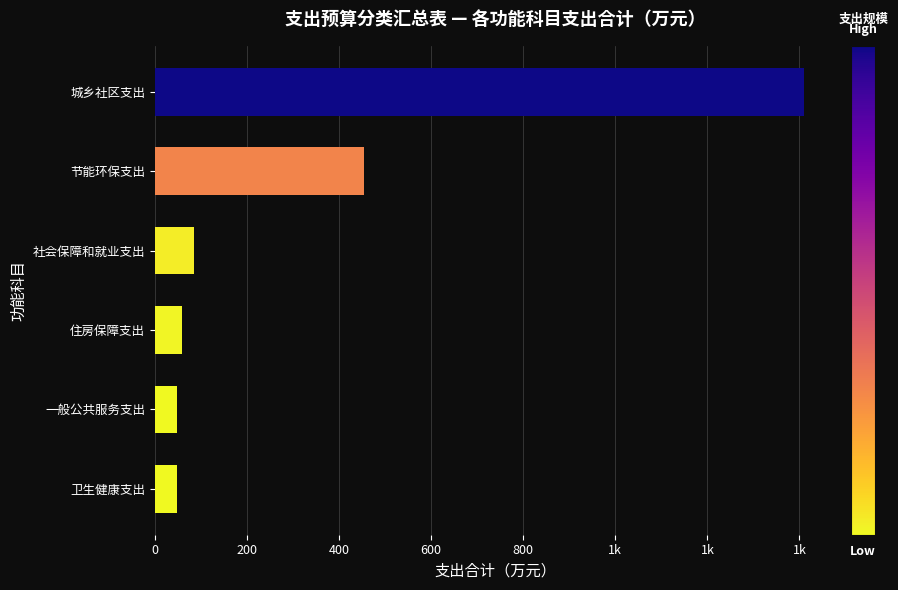

Does the chart contain any negative values?

No